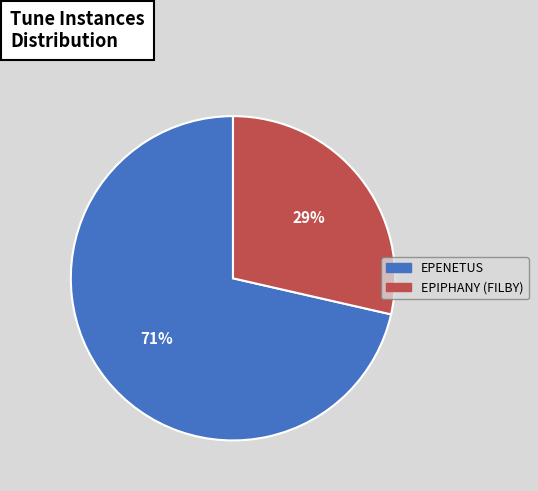

Which category has the smallest portion of the pie?

EPIPHANY (FILBY)